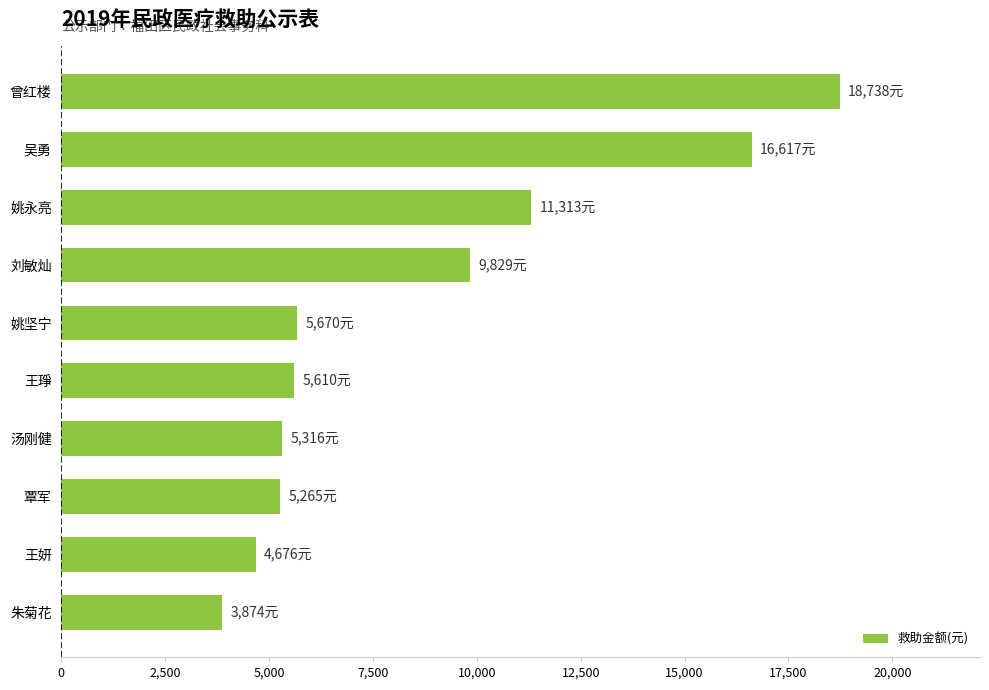

What is the sum of all values?

86908